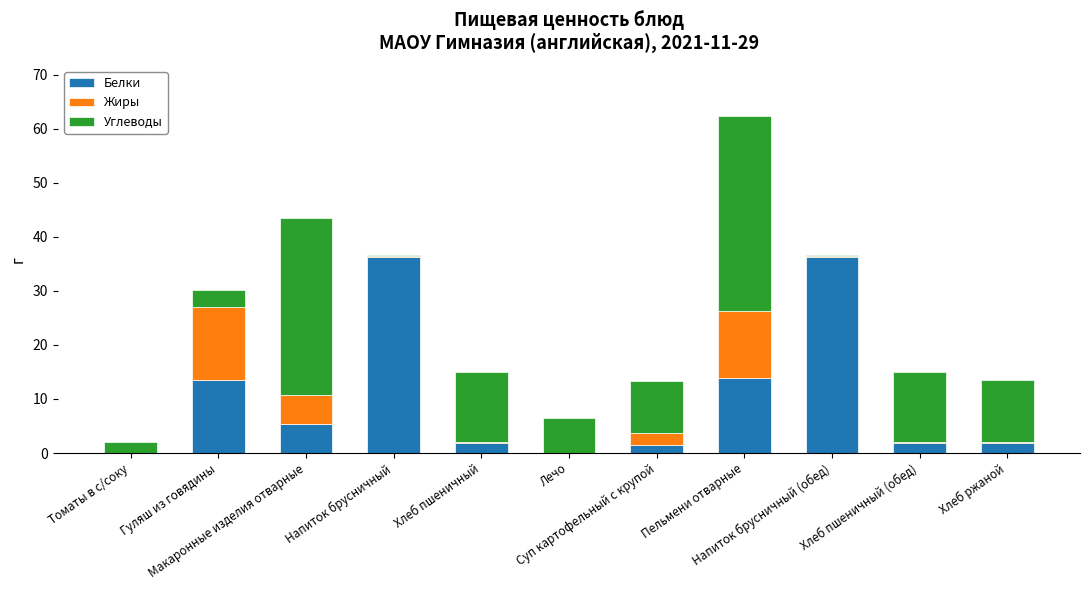

What is the sum of all Белки values?

112.2